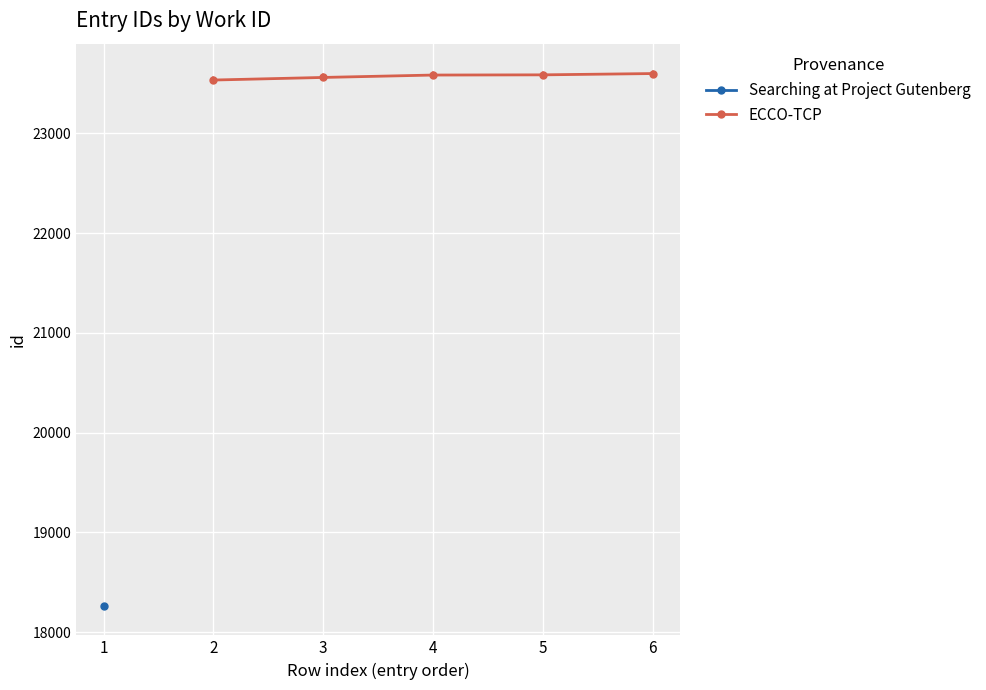

True or false: Searching at Project Gutenberg has more than 2 points higher than both neighbors.

False